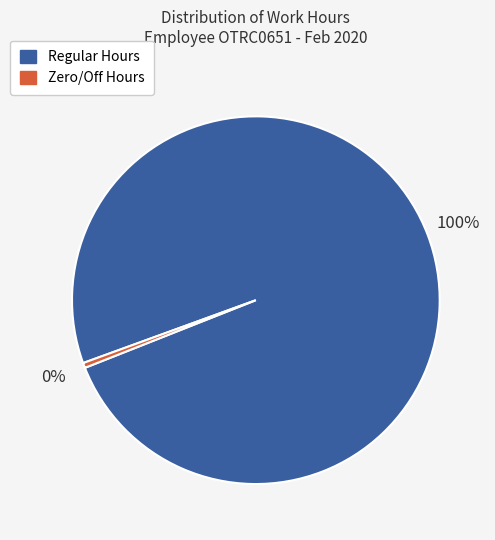

To the nearest percent, what is the average slice percentage?

50%